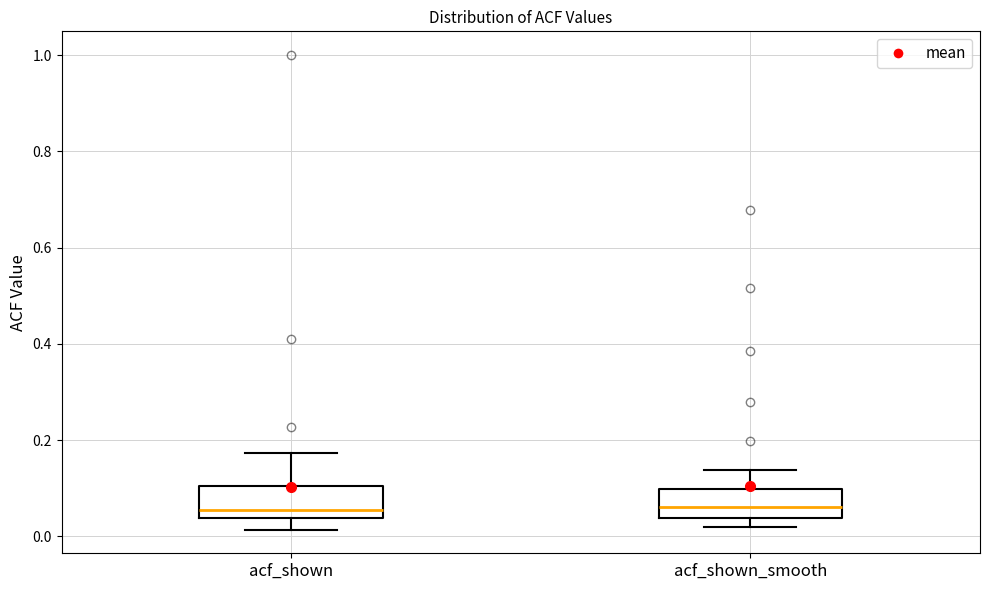

Where does the median line of the box for acf_shown_smooth sit on the y-axis? The values are not printed on the chart, so give them approximately, as read against the axis.

0.06